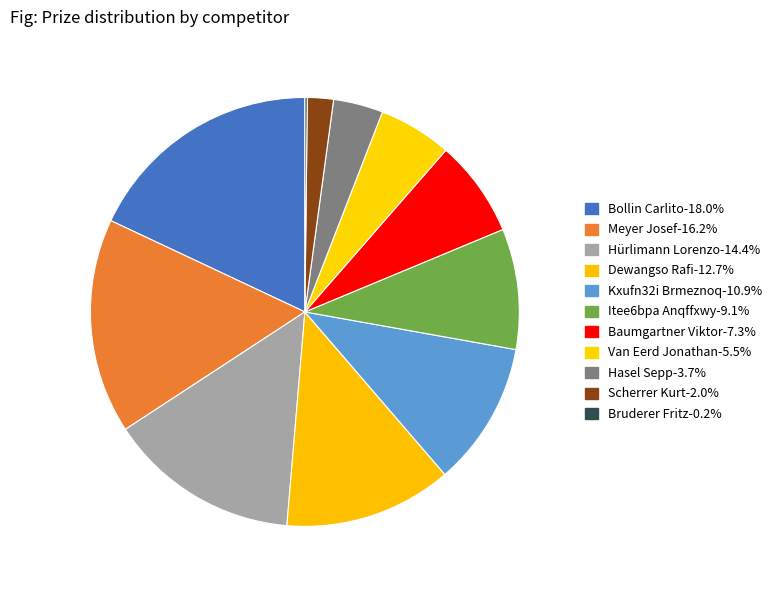

Is there a majority slice in this chart?

No